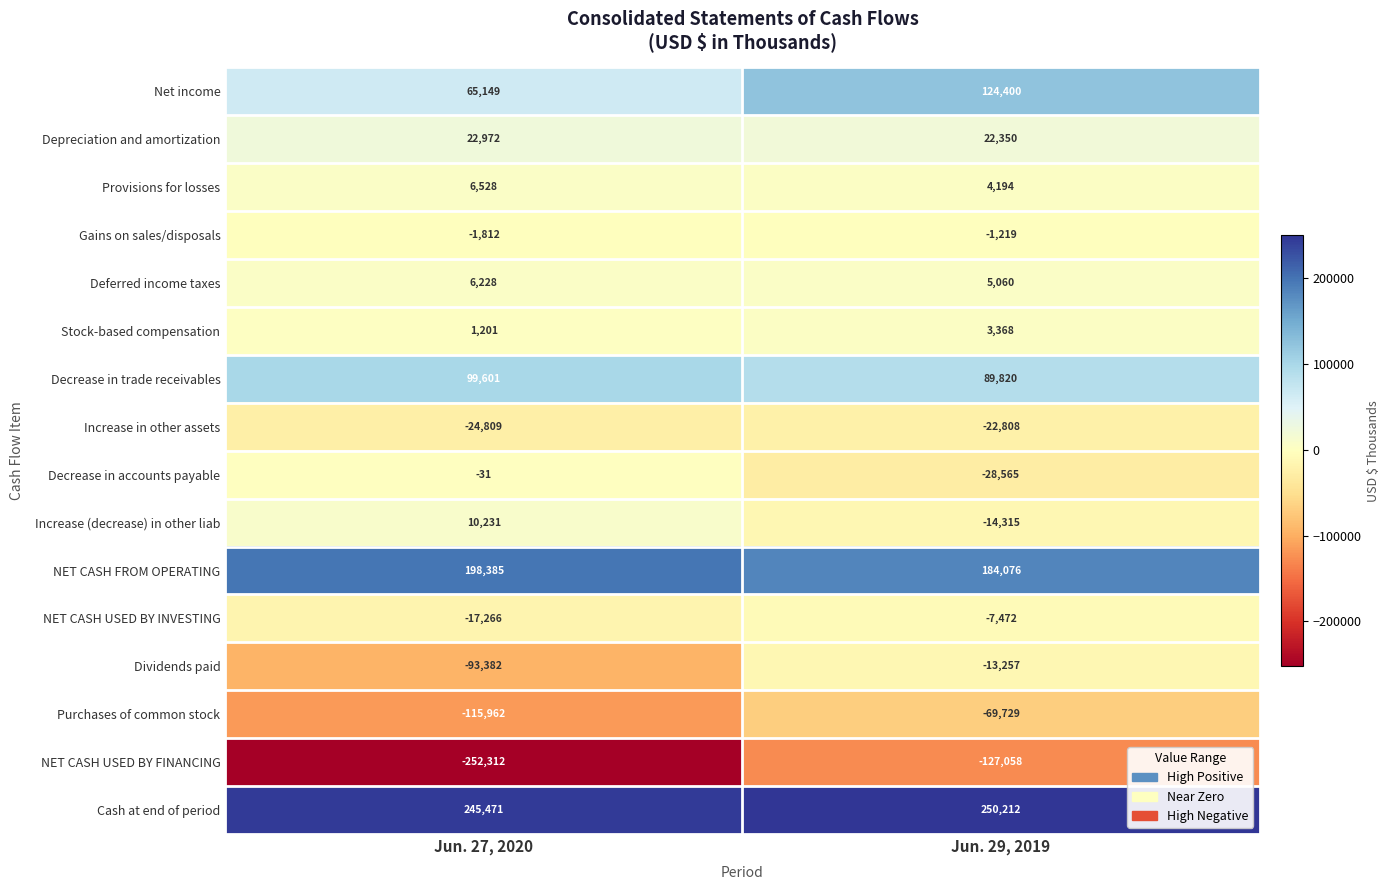

At how many categories does at least one series exceed 111052?

2